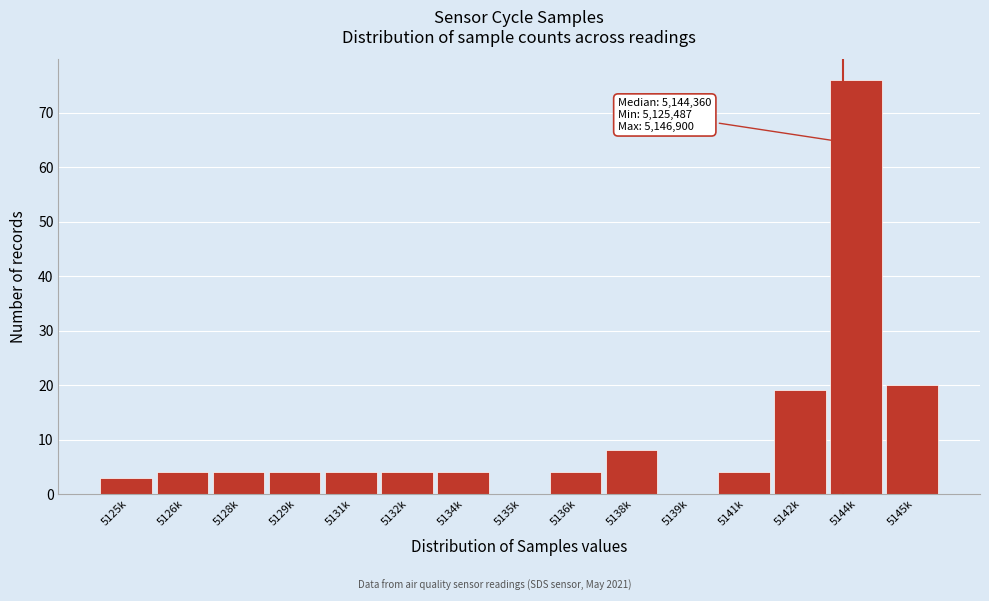

Reading right to left, list all the values displayed in this chart.

5145k=20	5144k=76	5142k=19	5141k=4	5139k=0	5138k=8	5136k=4	5135k=0	5134k=4	5132k=4	5131k=4	5129k=4	5128k=4	5126k=4	5125k=3